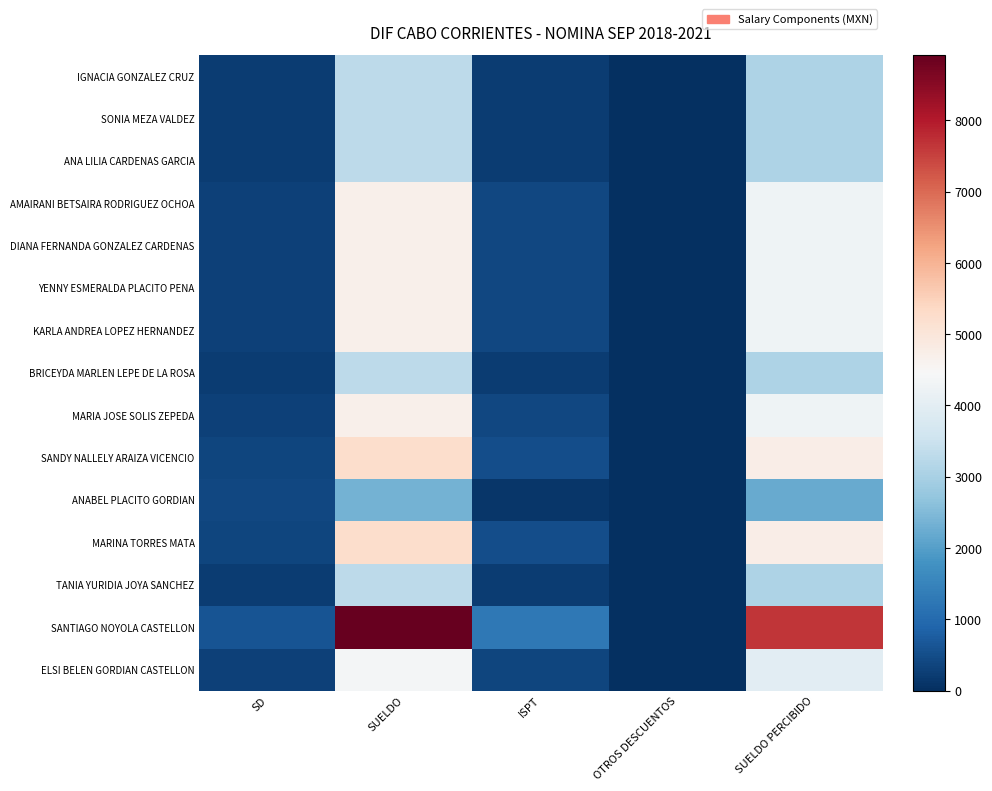

Reading left to right, list all the values displayed in this chart.

IGNACIA GONZALEZ CRUZ: SD=220.6	SUELDO=3308.6	ISPT=238.6	OTROS DESCUENTOS=0.0	SUELDO PERCIBIDO=3070.0
SONIA MEZA VALDEZ: SD=220.6	SUELDO=3308.6	ISPT=238.6	OTROS DESCUENTOS=0.0	SUELDO PERCIBIDO=3070.0
ANA LILIA CARDENAS GARCIA: SD=220.6	SUELDO=3308.6	ISPT=238.6	OTROS DESCUENTOS=0.0	SUELDO PERCIBIDO=3070.0
AMAIRANI BETSAIRA RODRIGUEZ OCHOA: SD=312.3	SUELDO=4683.9	ISPT=410.0	OTROS DESCUENTOS=0.0	SUELDO PERCIBIDO=4273.9
DIANA FERNANDA GONZALEZ CARDENAS: SD=312.3	SUELDO=4683.9	ISPT=410.0	OTROS DESCUENTOS=0.0	SUELDO PERCIBIDO=4273.9
YENNY ESMERALDA PLACITO PENA: SD=312.3	SUELDO=4683.9	ISPT=410.0	OTROS DESCUENTOS=0.0	SUELDO PERCIBIDO=4273.9
KARLA ANDREA LOPEZ HERNANDEZ: SD=312.3	SUELDO=4683.9	ISPT=410.0	OTROS DESCUENTOS=0.0	SUELDO PERCIBIDO=4273.9
BRICEYDA MARLEN LEPE DE LA ROSA: SD=220.6	SUELDO=3308.6	ISPT=238.6	OTROS DESCUENTOS=0.0	SUELDO PERCIBIDO=3070.0
MARIA JOSE SOLIS ZEPEDA: SD=312.3	SUELDO=4683.9	ISPT=410.0	OTROS DESCUENTOS=0.0	SUELDO PERCIBIDO=4273.9
SANDY NALLELY ARAIZA VICENCIO: SD=350.2	SUELDO=5253.6	ISPT=507.0	OTROS DESCUENTOS=0.0	SUELDO PERCIBIDO=4746.6
ANABEL PLACITO GORDIAN: SD=390.2	SUELDO=2341.3	ISPT=137.1	OTROS DESCUENTOS=0.0	SUELDO PERCIBIDO=2204.1
MARINA TORRES MATA: SD=350.2	SUELDO=5253.6	ISPT=507.0	OTROS DESCUENTOS=0.0	SUELDO PERCIBIDO=4746.6
TANIA YURIDIA JOYA SANCHEZ: SD=220.6	SUELDO=3308.6	ISPT=238.6	OTROS DESCUENTOS=0.0	SUELDO PERCIBIDO=3070.0
SANTIAGO NOYOLA CASTELLON: SD=594.7	SUELDO=8920.0	ISPT=1267.2	OTROS DESCUENTOS=0.0	SUELDO PERCIBIDO=7652.9
ELSI BELEN GORDIAN CASTELLON: SD=290.6	SUELDO=4359.0	ISPT=358.0	OTROS DESCUENTOS=0.0	SUELDO PERCIBIDO=4001.0